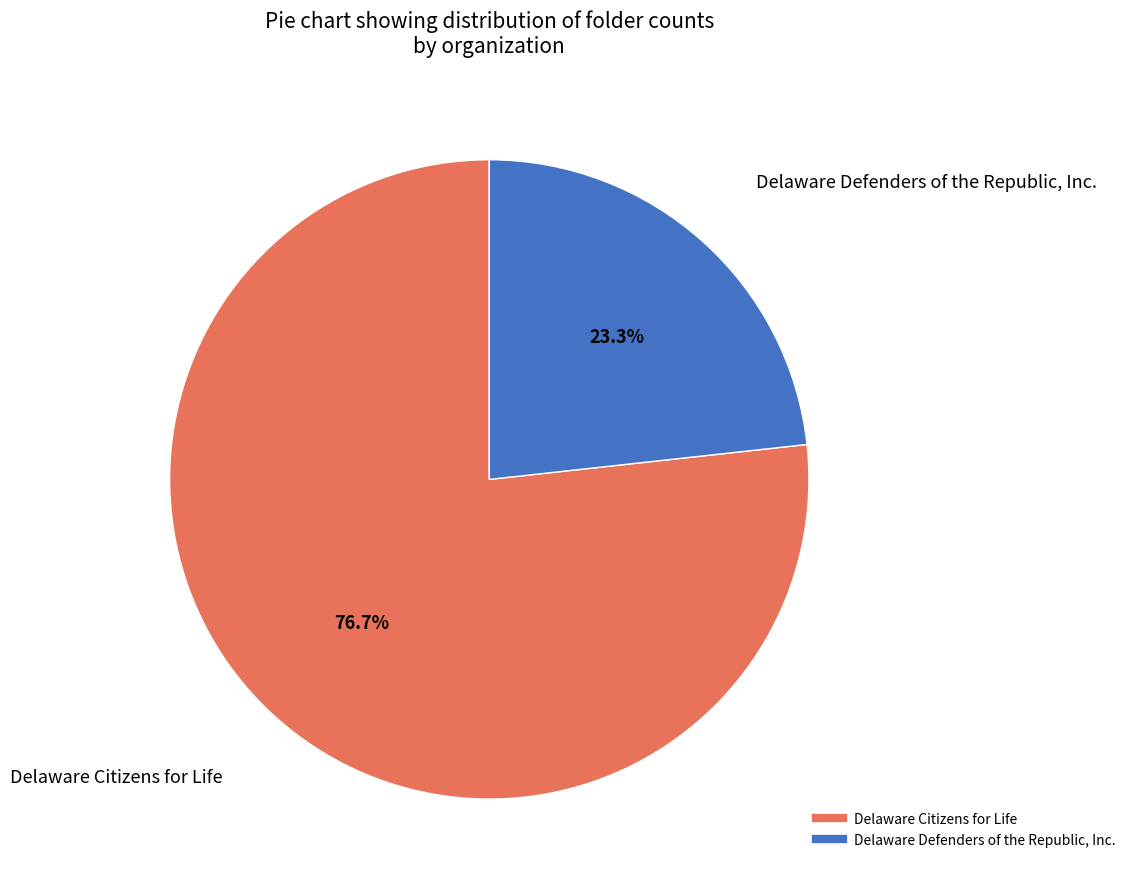

To the nearest percent, what portion does Delaware Defenders of the Republic, Inc. represent?

23%